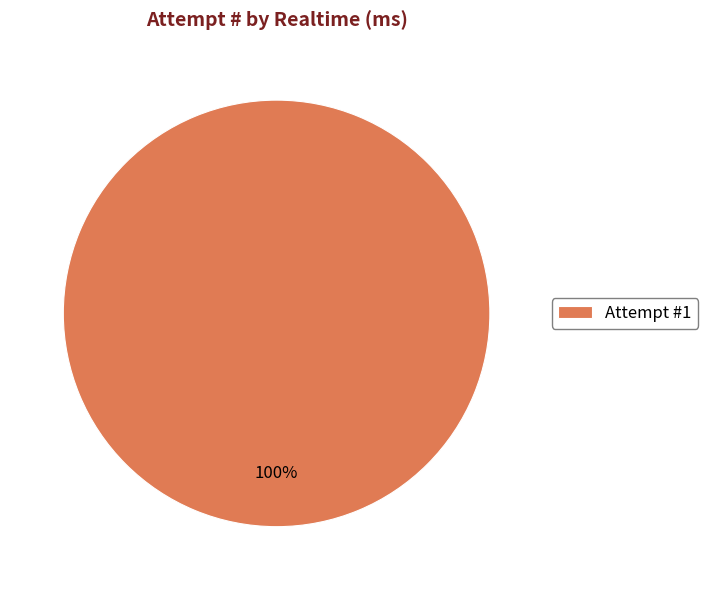

Rank the categories by value from highest to lowest.

Attempt #1